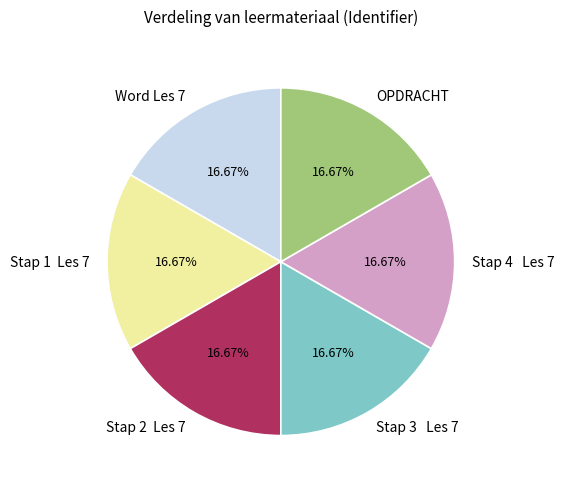

Does any single category account for the majority?

No